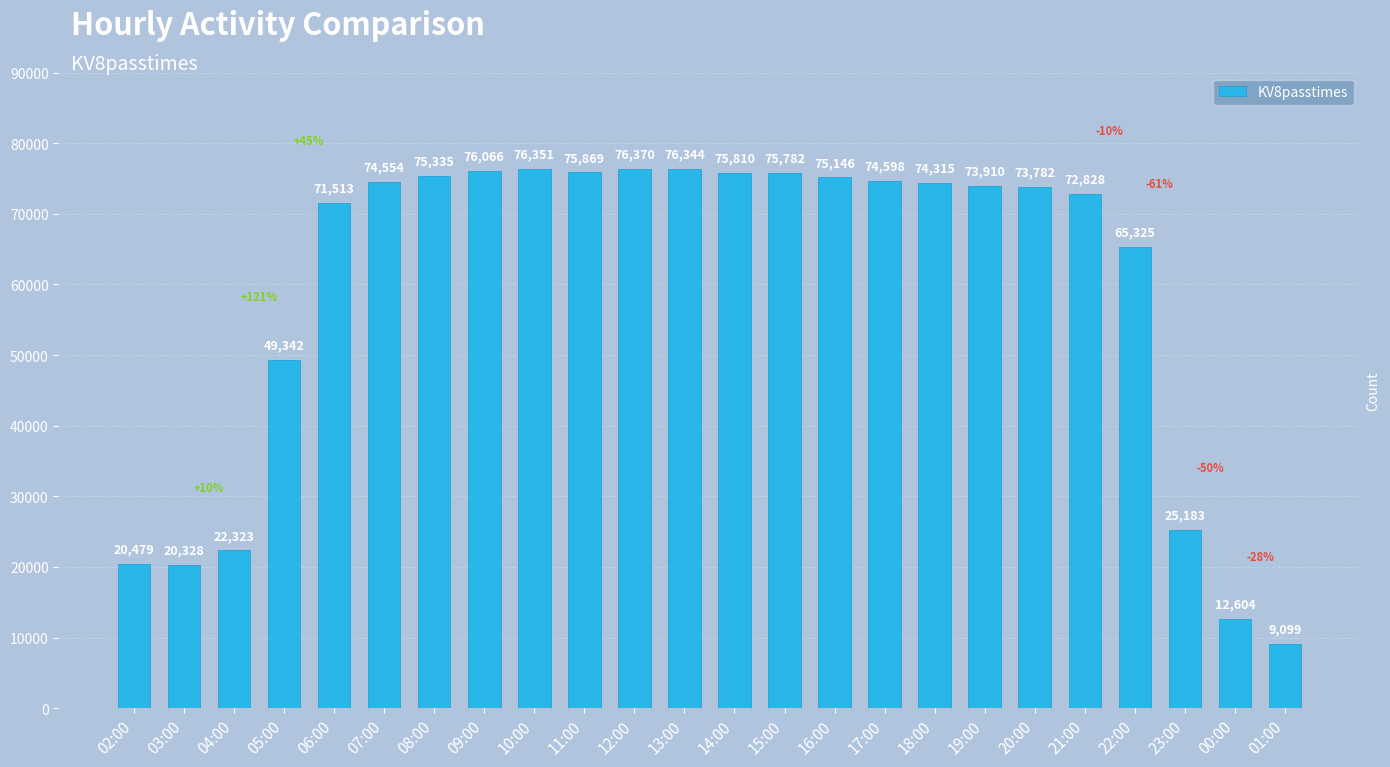

What is the difference between the values at 12:00 and 07:00?

1816